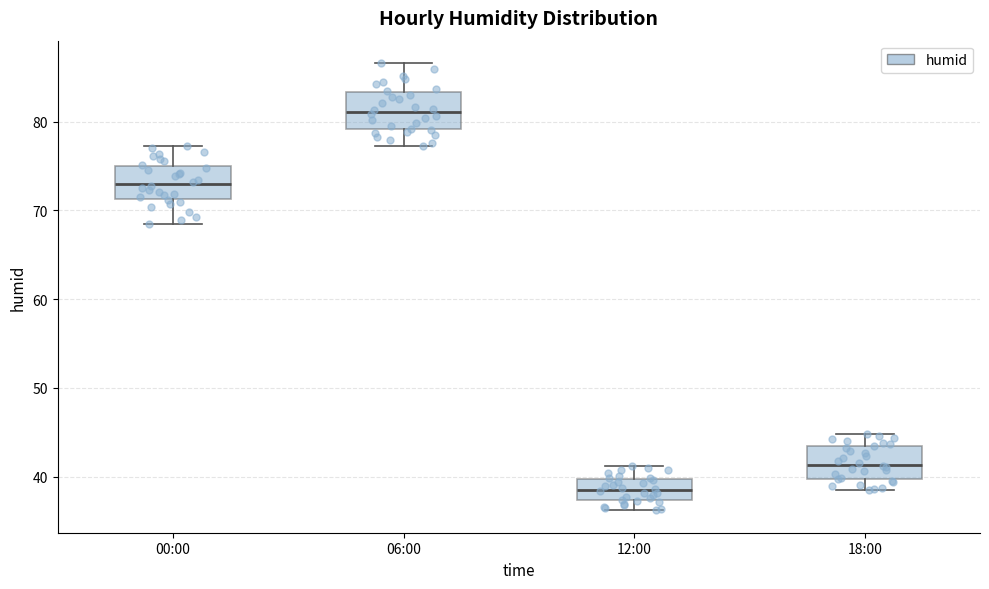

Reading left to right, read every box against the y-axis: the position of its median line, the range the box covers, and the ends of its whiskers. The values are not printed on the chart, so give them approximately, as read against the axis.

00:00: median 73, box 71 to 75, whiskers 69 to 77
06:00: median 81, box 79 to 83, whiskers 77 to 87
12:00: median 39, box 37 to 40, whiskers 36 to 41
18:00: median 41, box 40 to 43, whiskers 39 to 45